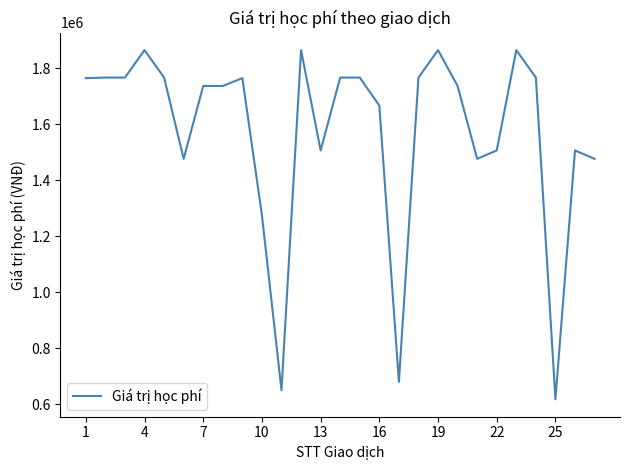

What is the minimum value shown in the chart?

618000